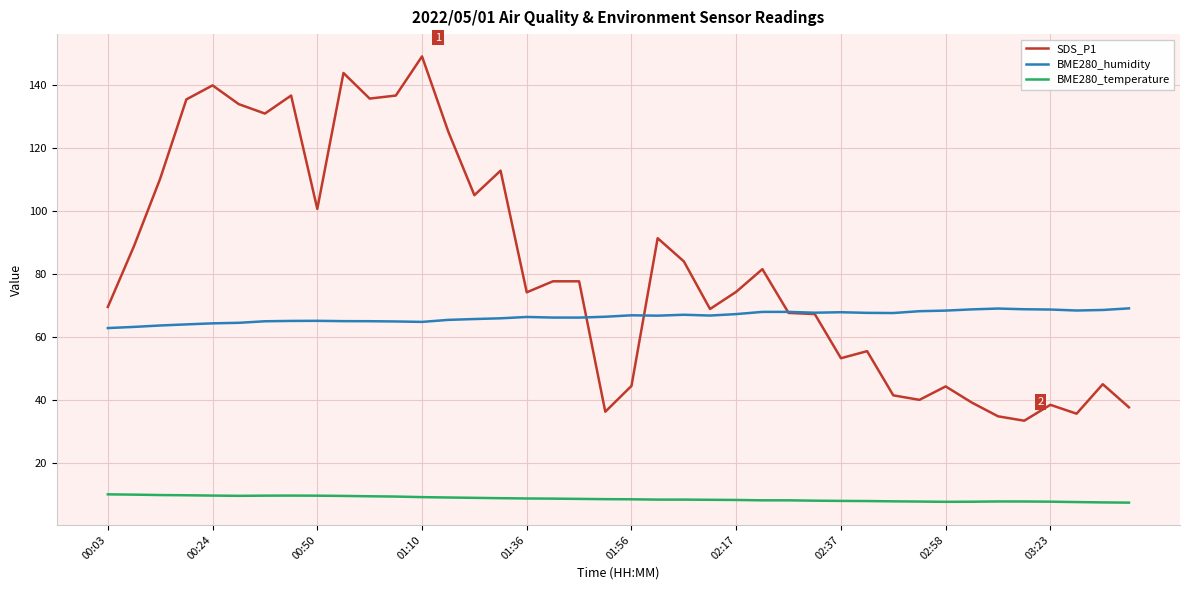

What is the lowest value of the SDS_P1 series?

33.4